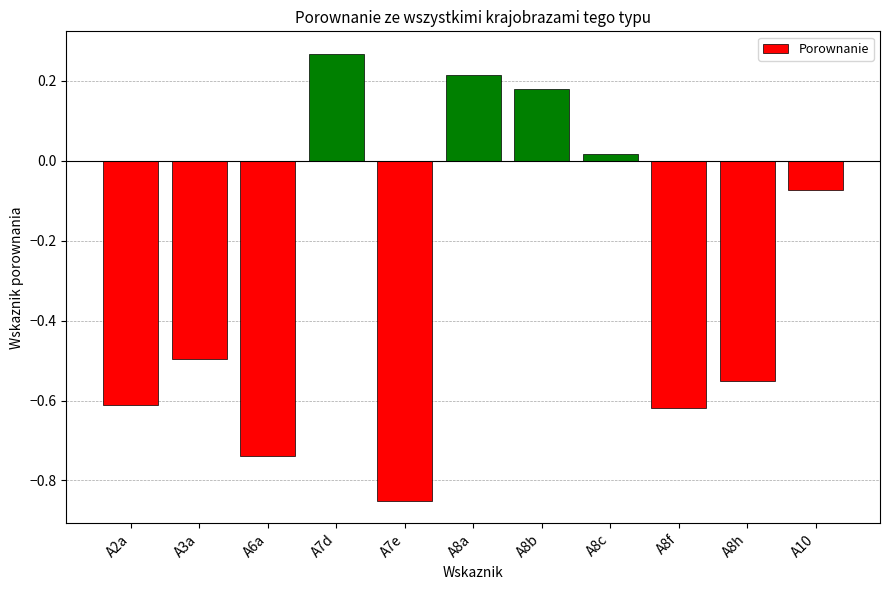

What is the difference between the values at A7d and A8a?

0.1